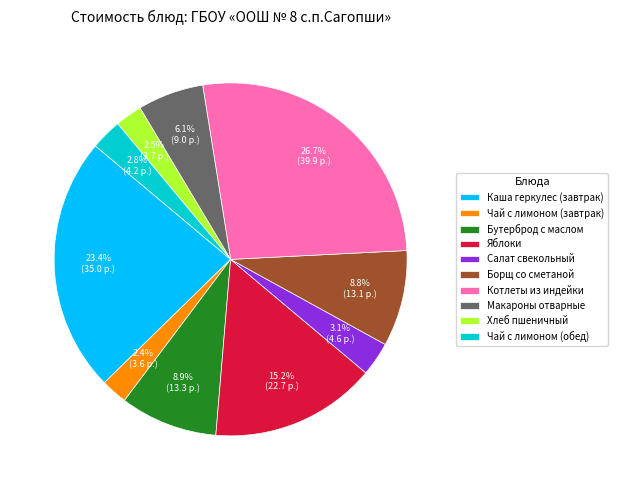

Is Хлеб пшеничный the majority of the pie?

No